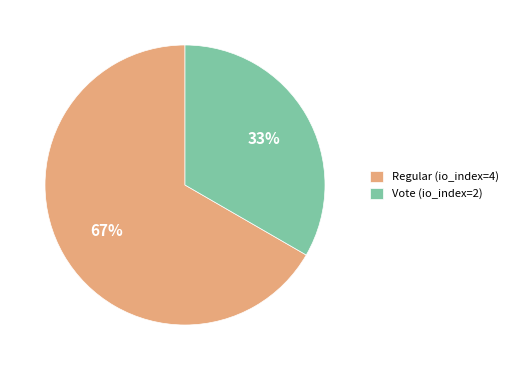

What is the ratio of the value at Vote (io_index=2) to the value at Regular (io_index=4)?

0.5